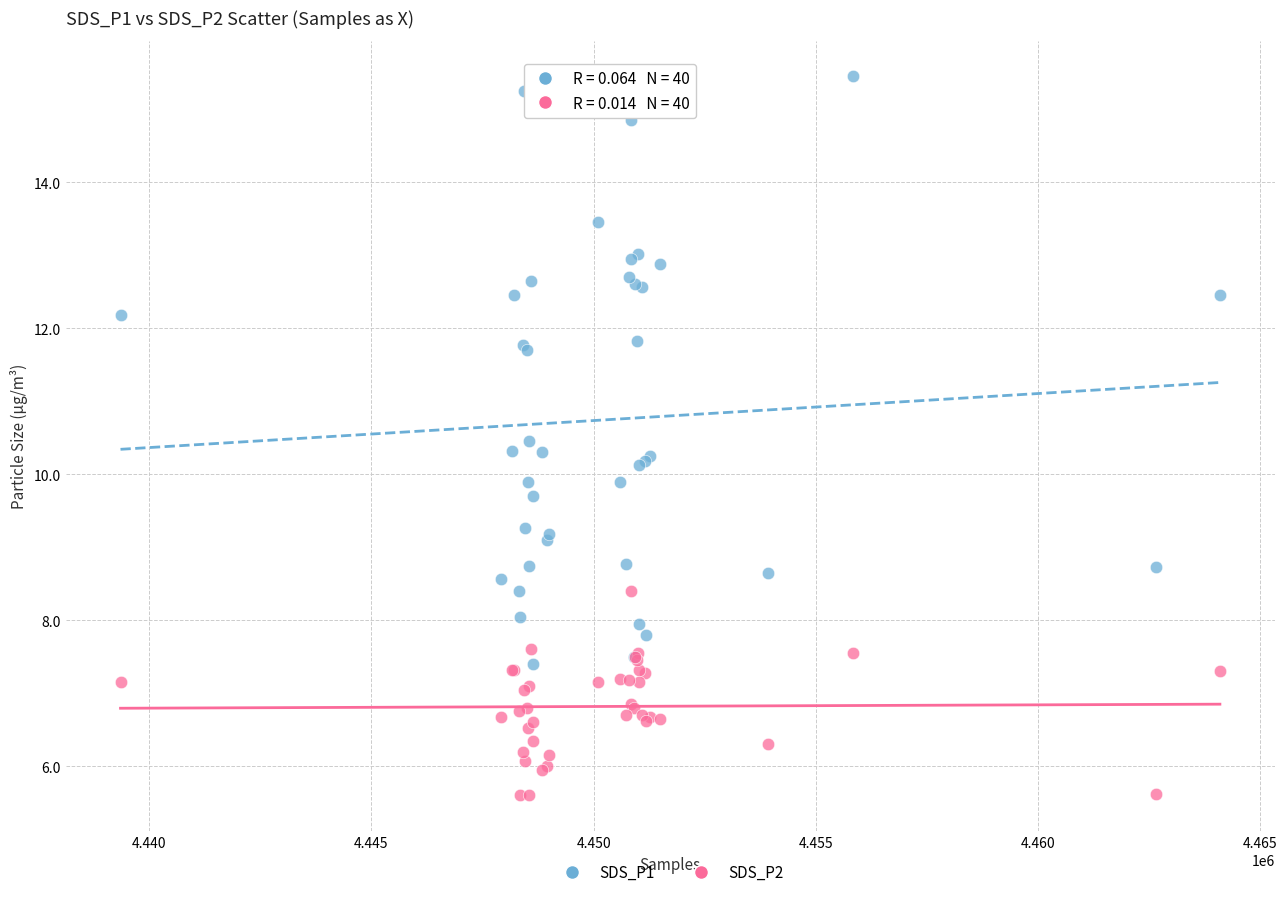

Which series has the widest spread of Y values?

SDS_P1